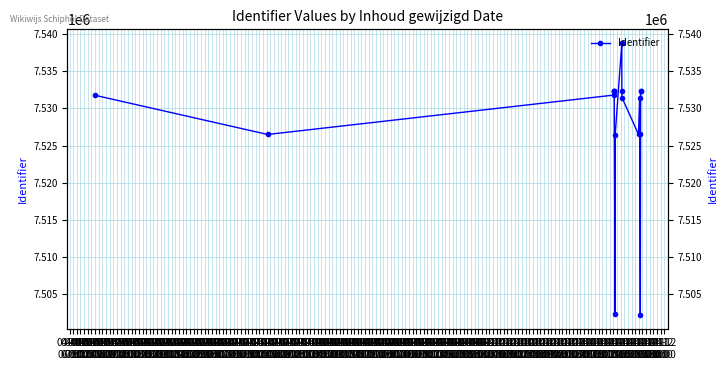

What is the difference between the values at 04-05
15:00 and 04-05
07:00?

12312